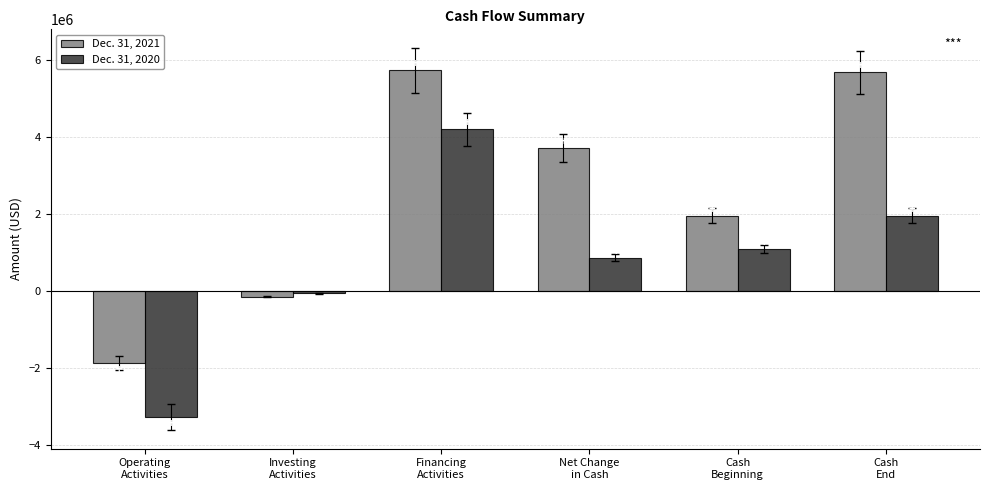

Which series has the widest spread of values?

Dec. 31, 2021